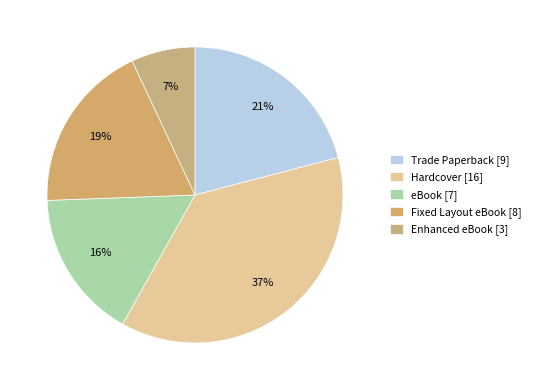

Is the sum of Trade Paperback and eBook greater than half?

No